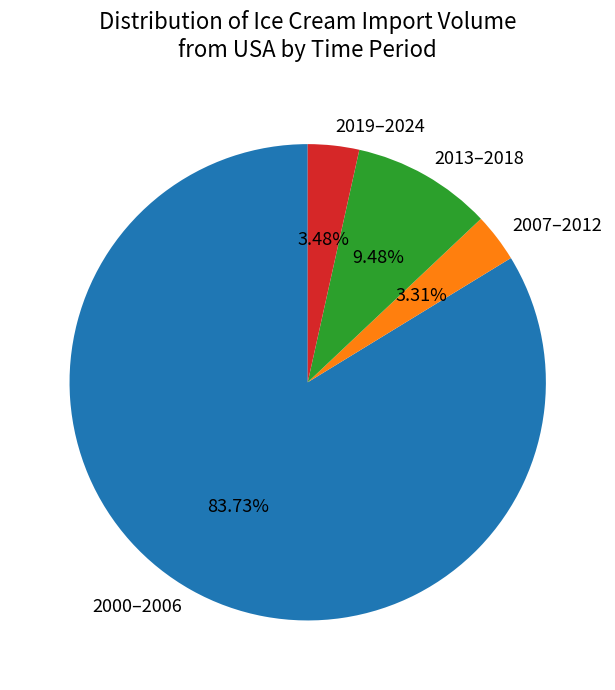

Does 2013–2018 represent more than half of the total?

No